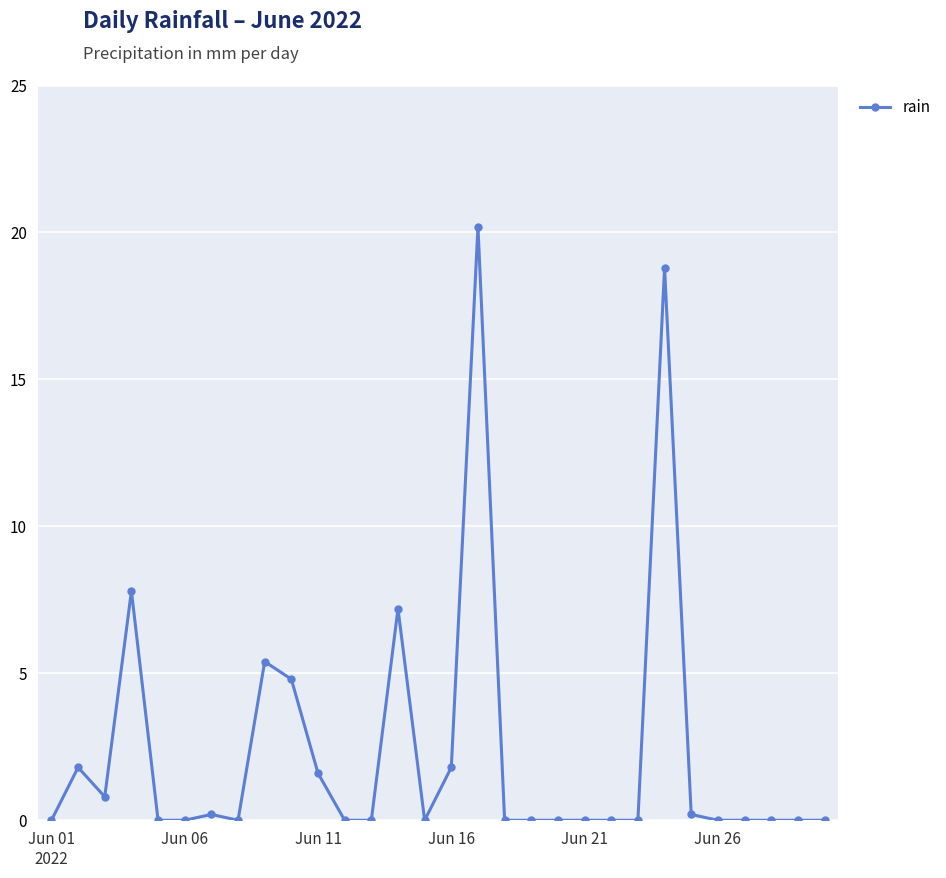

True or false: there are more than 1 points higher than both neighbors.

True